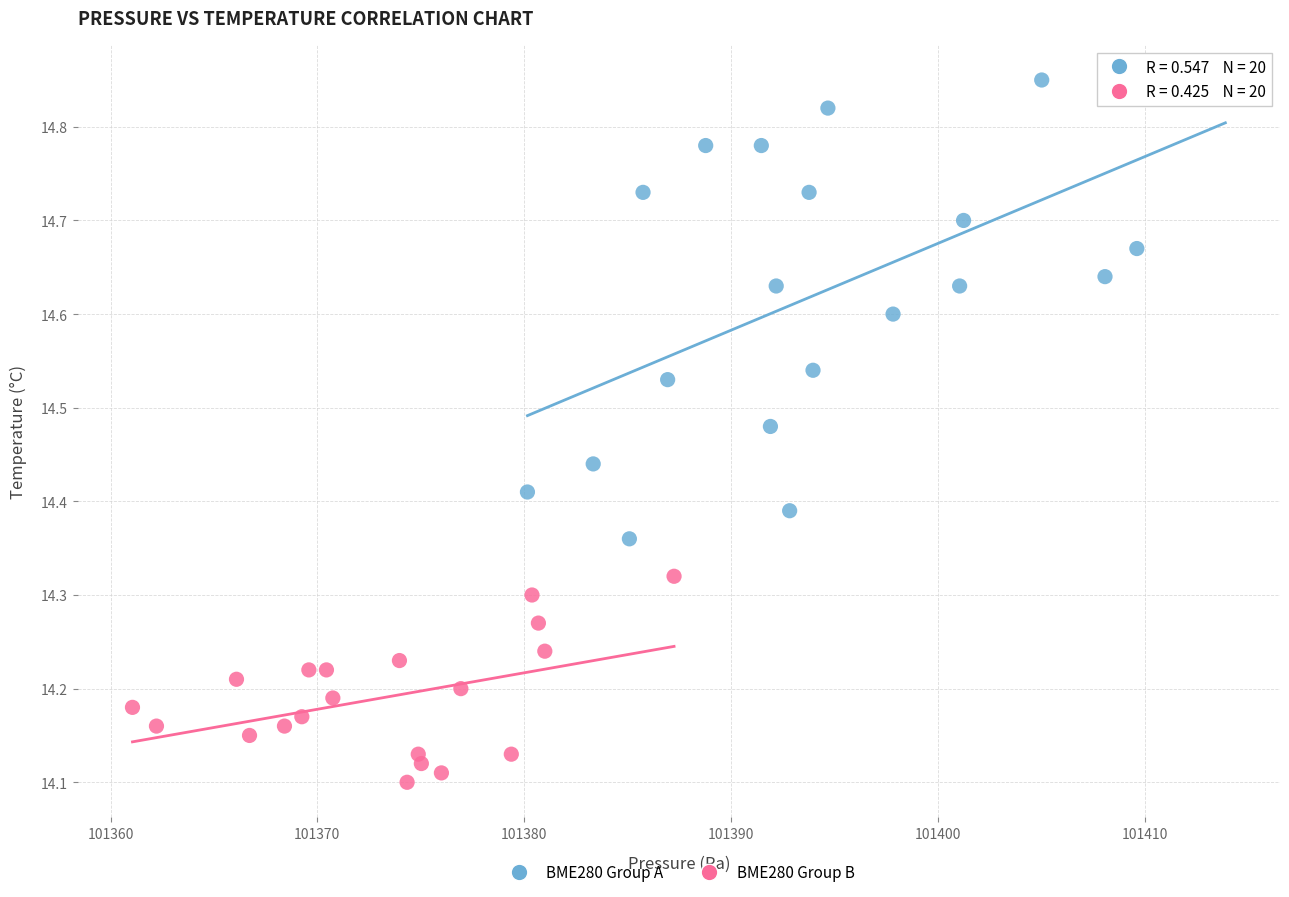

Which series has the widest spread of Y values?

BME280 Group A